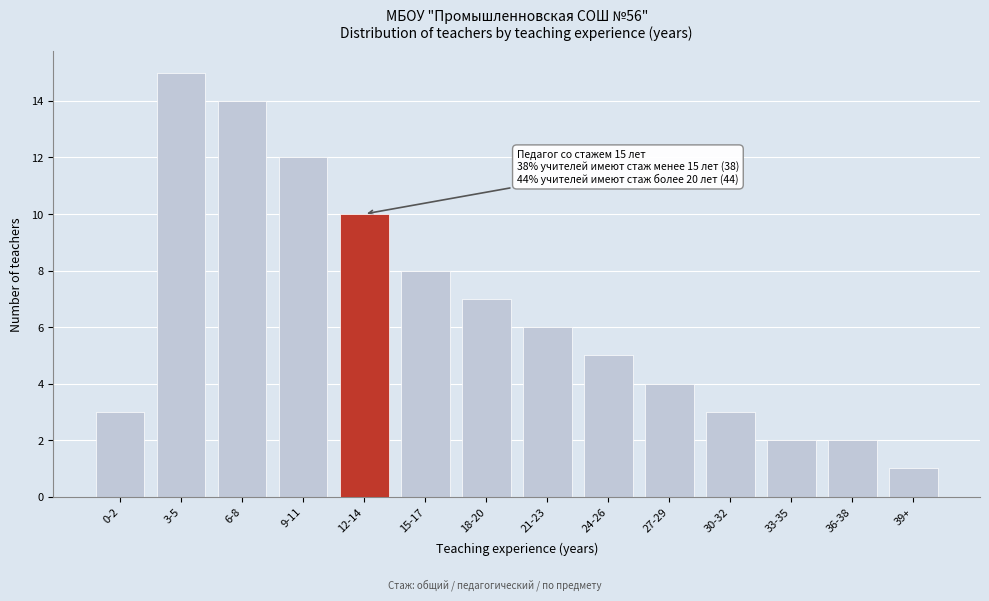

Reading left to right, what are all the values shown in this chart?

0-2=3	3-5=15	6-8=14	9-11=12	12-14=10	15-17=8	18-20=7	21-23=6	24-26=5	27-29=4	30-32=3	33-35=2	36-38=2	39+=1